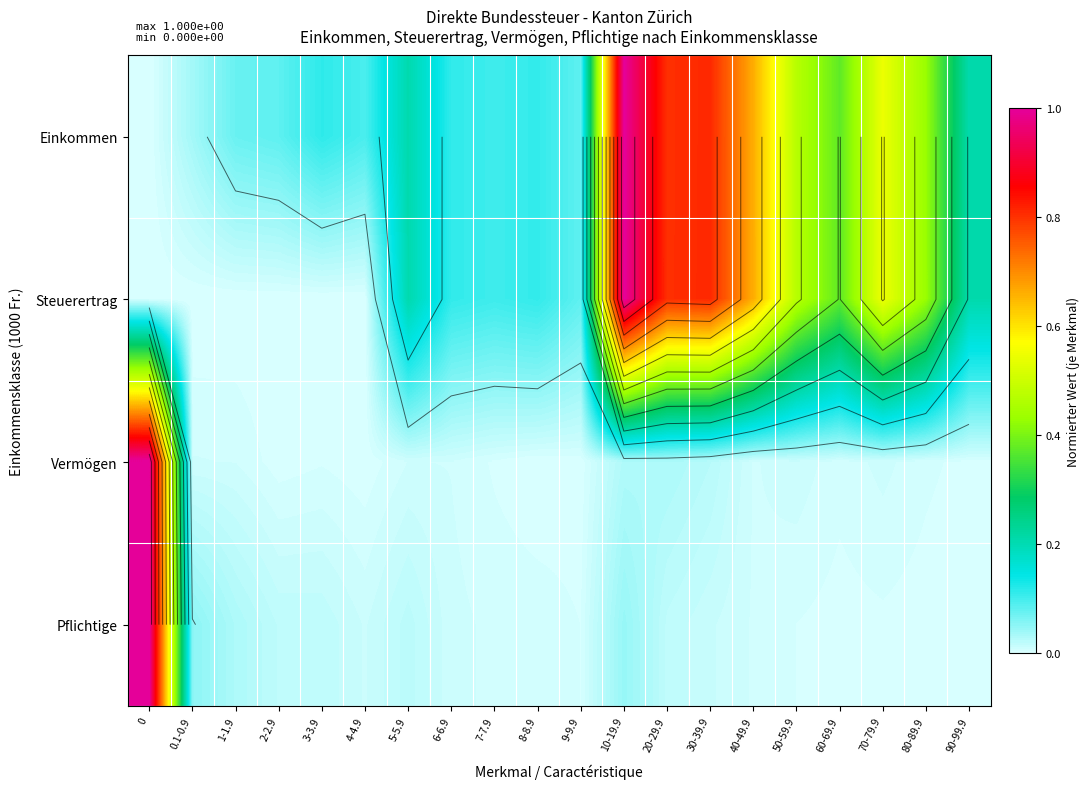

At which label is Vermögen closest to 0?

8-8.9